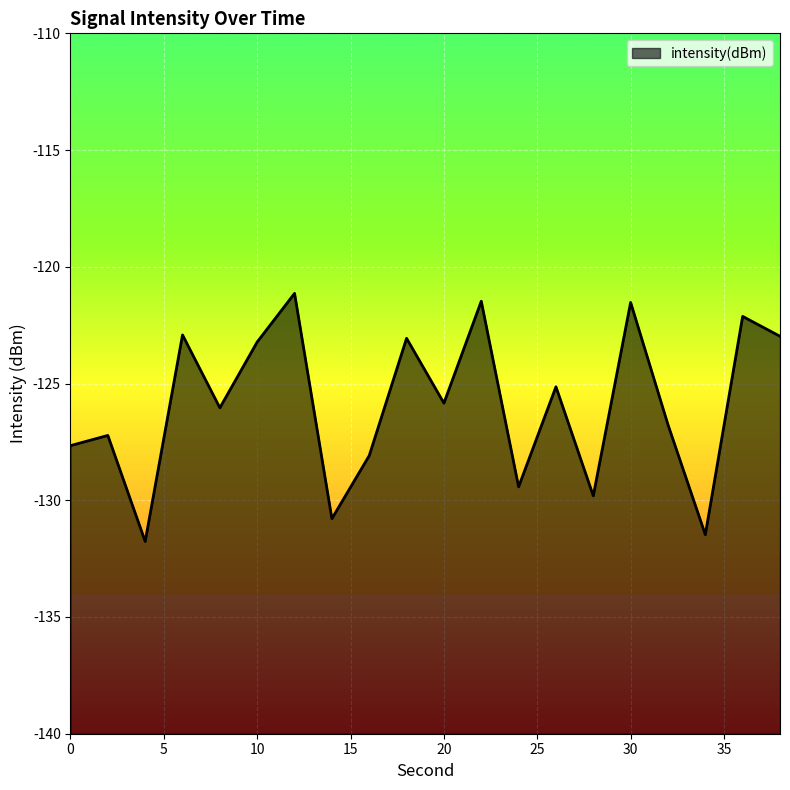

The chart shows a value of -126.8 at 32. True or false?

True